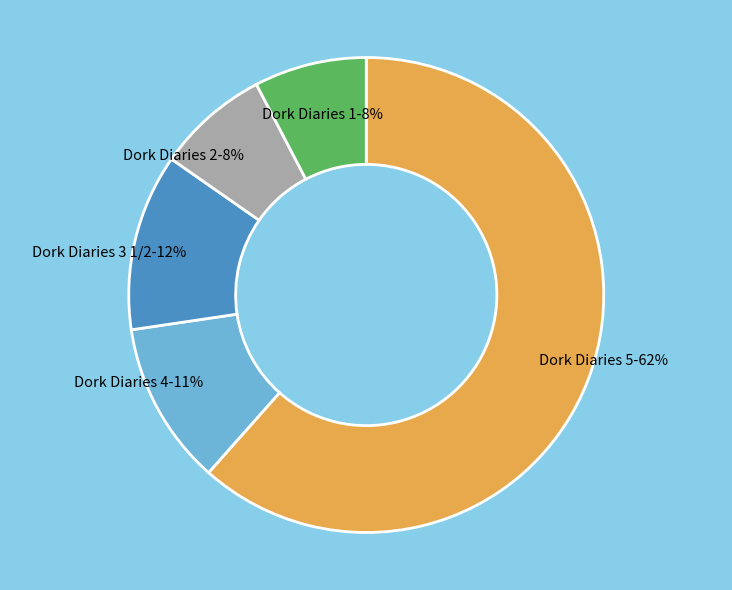

Is there a majority slice in this chart?

Yes